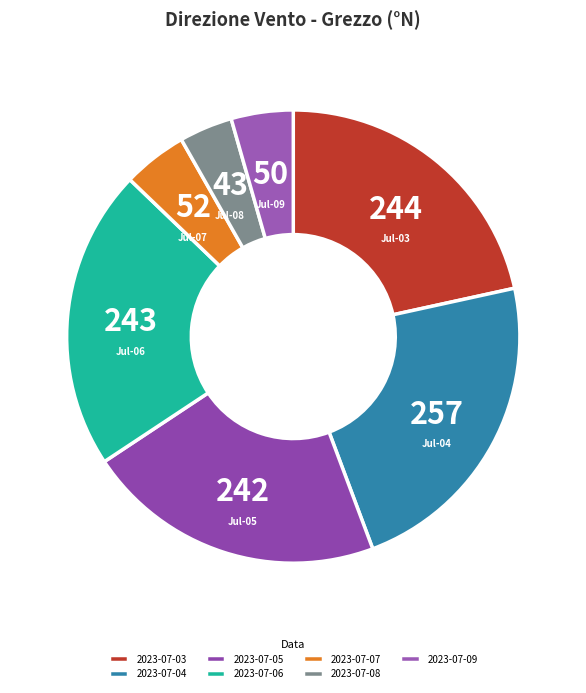

Which category has the biggest portion of the pie?

2023-07-04